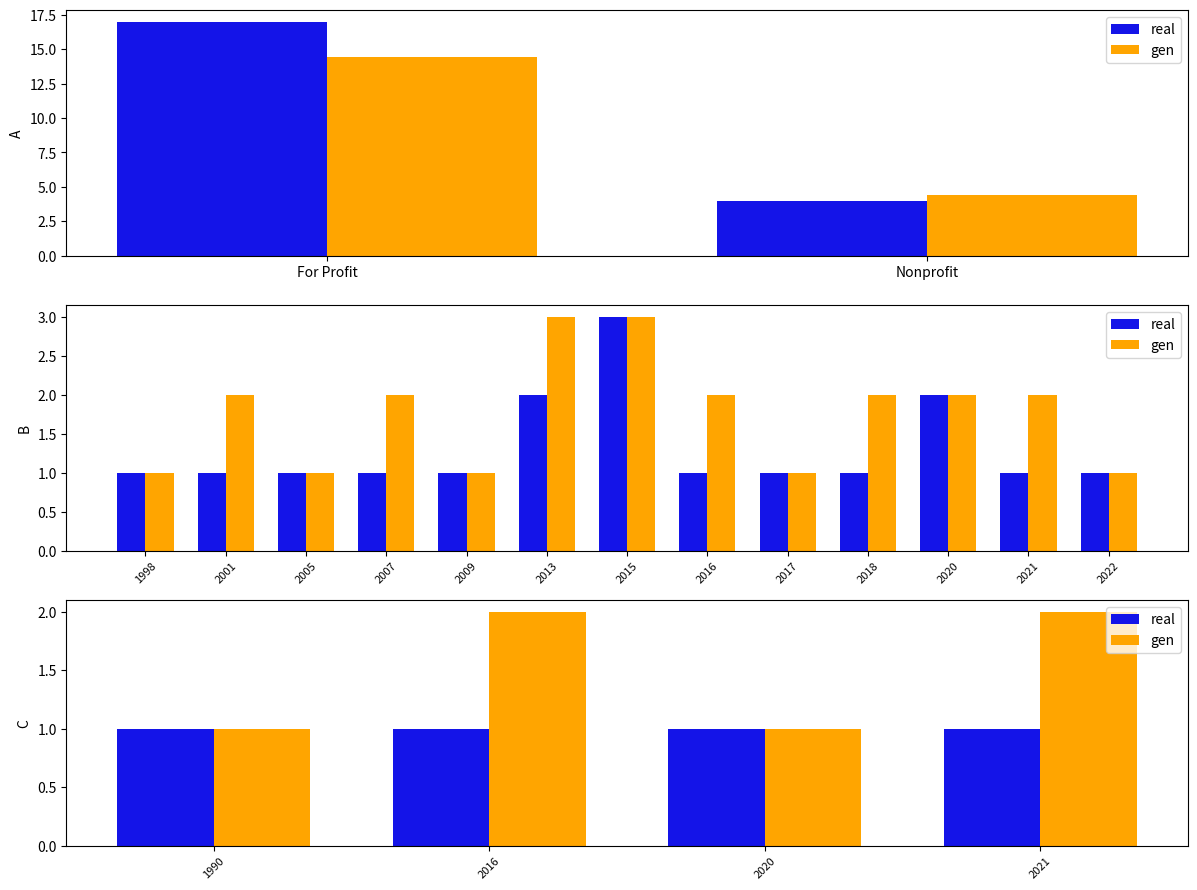

What is the lowest value of the gen series?

1